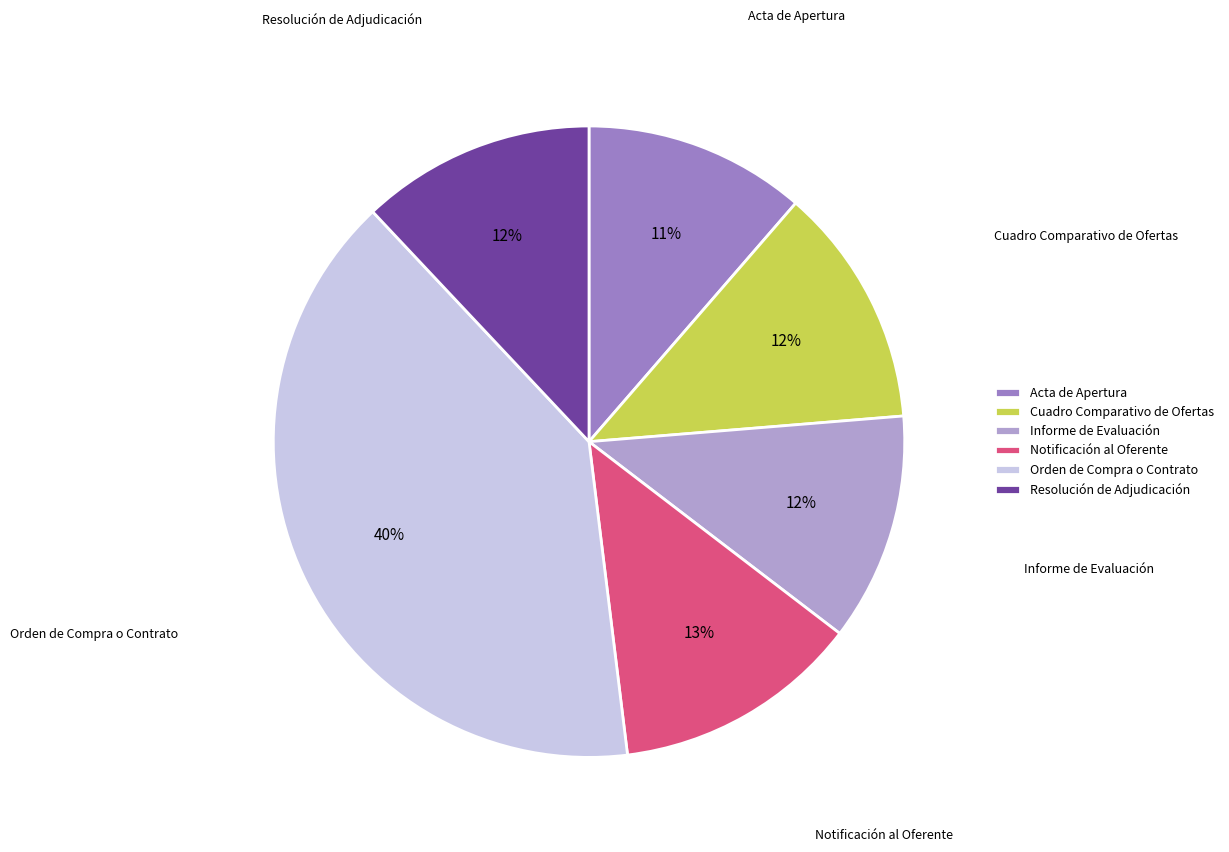

What is the largest slice in the pie chart?

Orden de Compra o Contrato